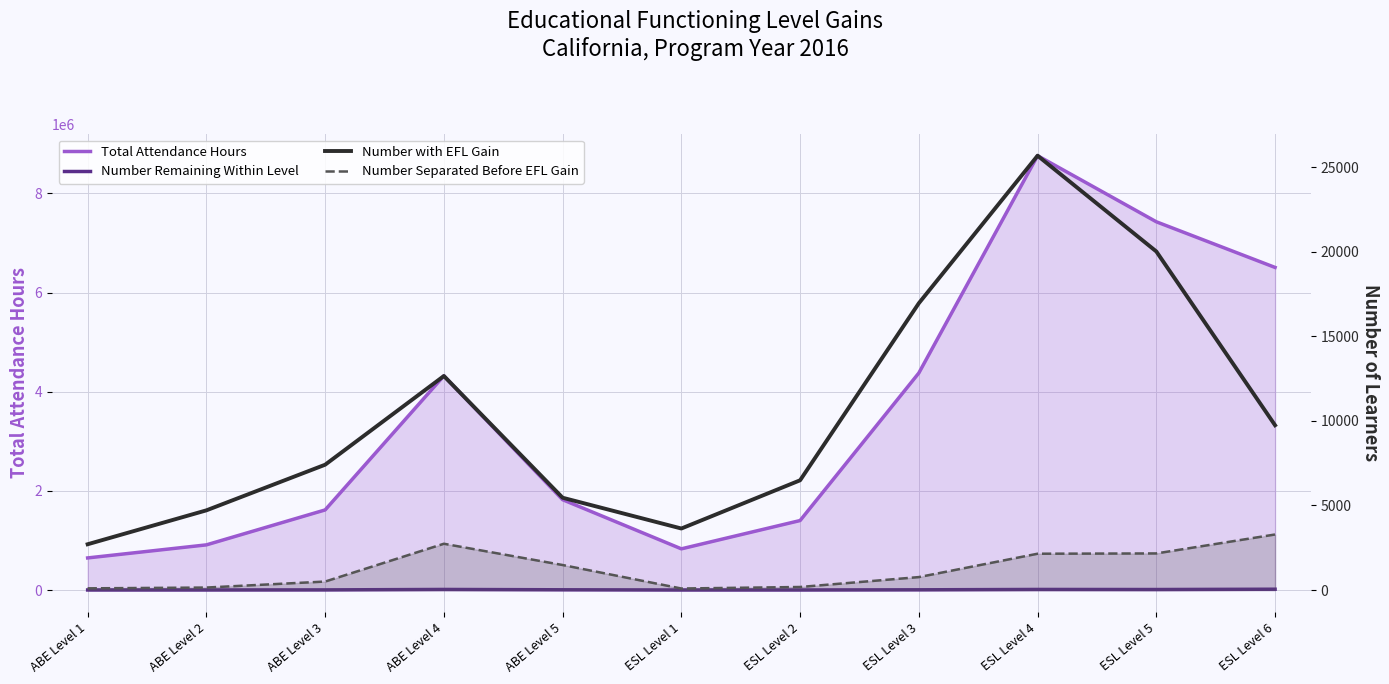

Where is Total Attendance Hours nearest to the value 4704046?

ESL Level 3